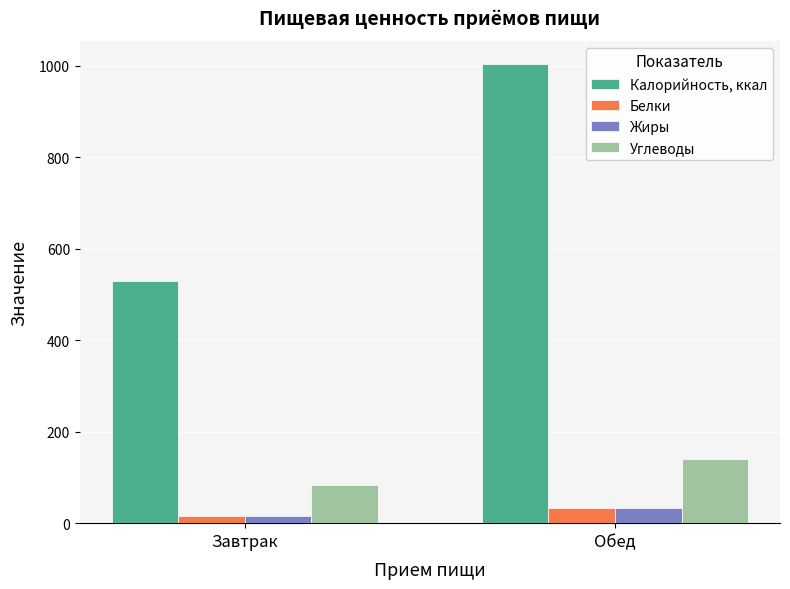

What is the label of the 2nd bar from the right?

Завтрак